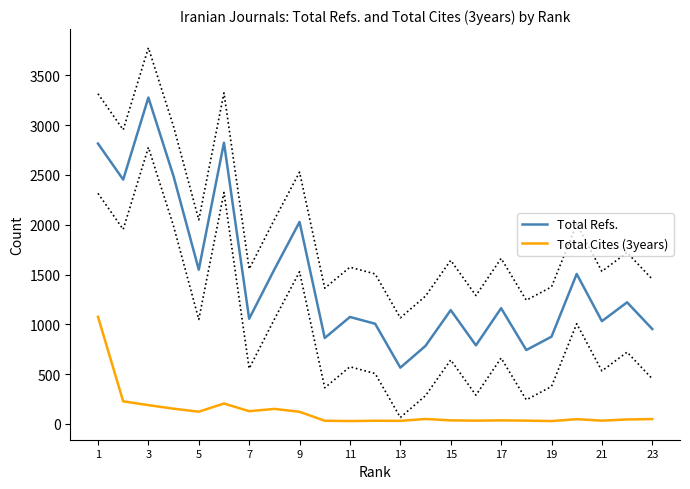

What are all the series names shown in the legend?

Total Refs., Total Cites (3years)